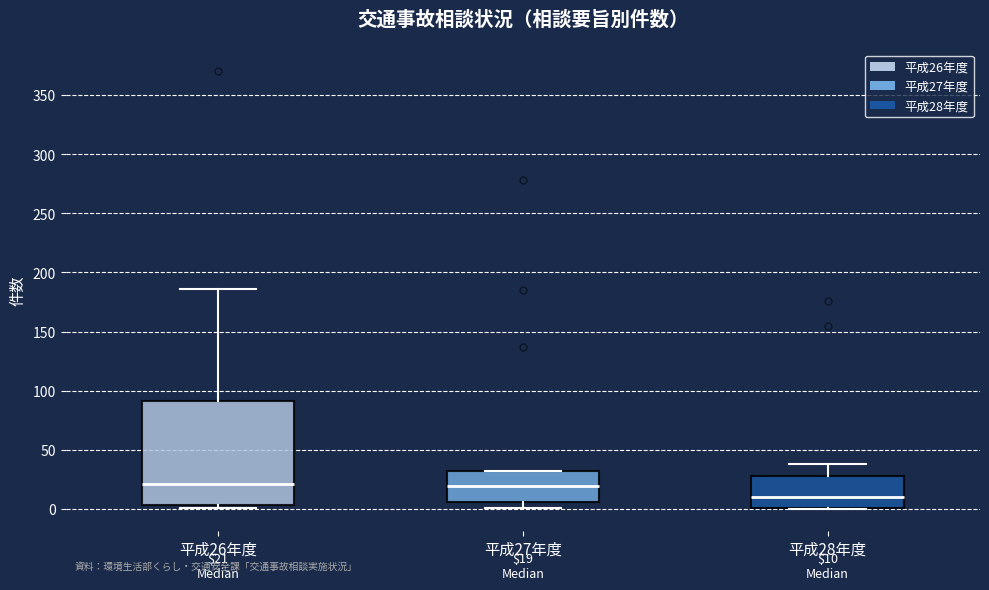

Which box is the tallest, from its lower edge to its upper edge?

平成26年度